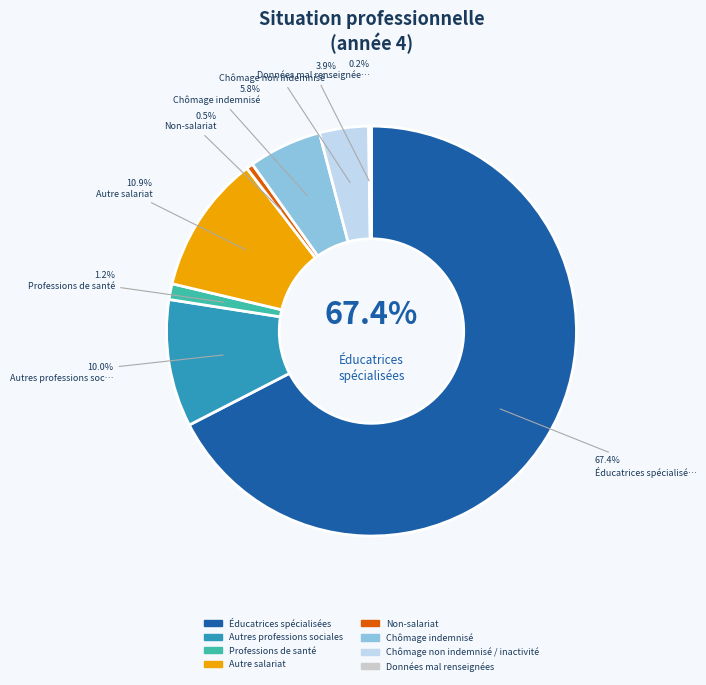

Which category has the smallest portion of the pie?

Données mal renseignées